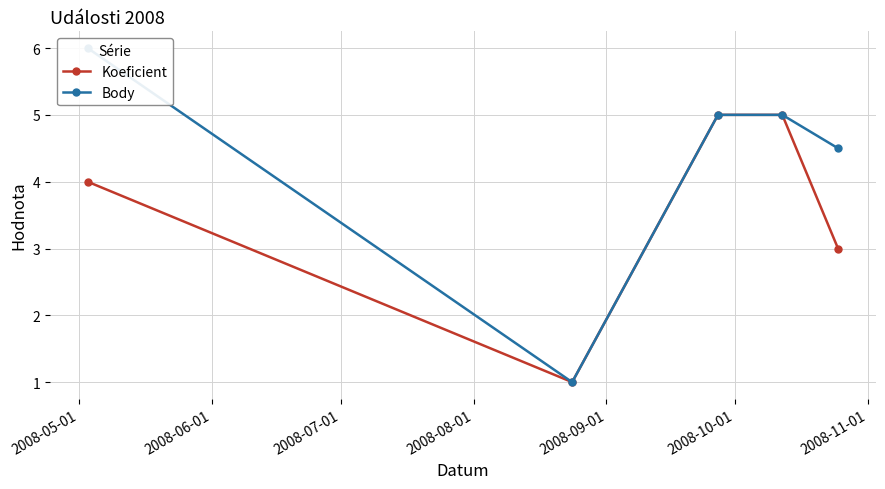

Which series has the widest spread of values?

Body